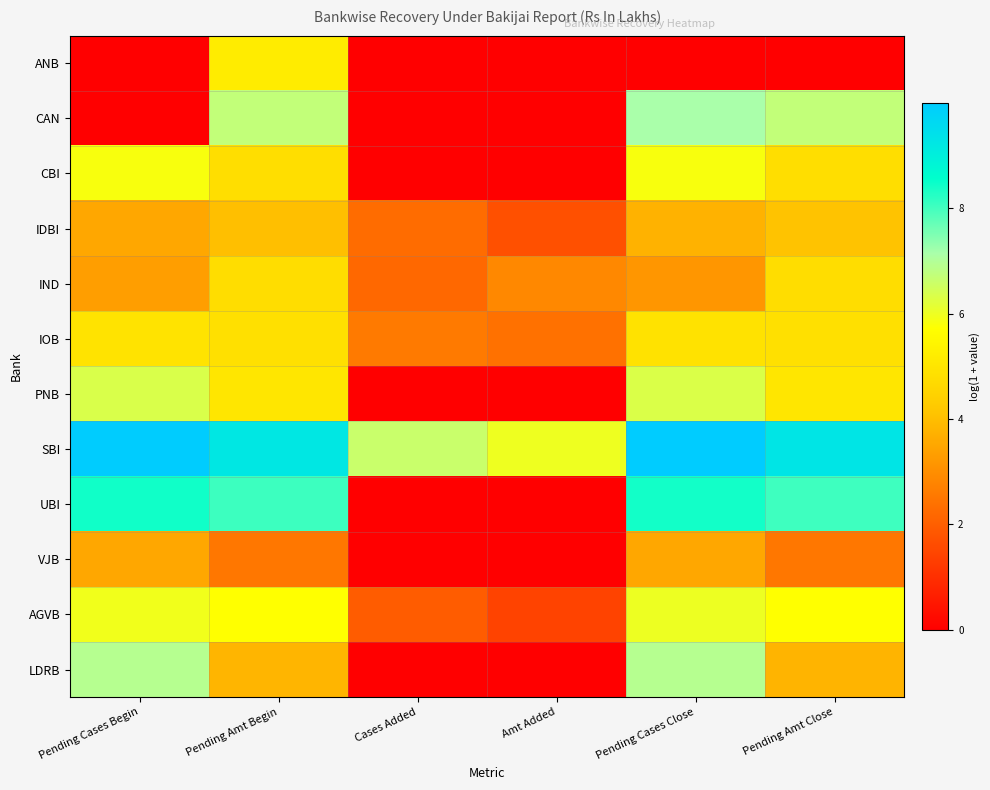

Between Cases Added and Pending Cases Close, which is larger?

Cases Added